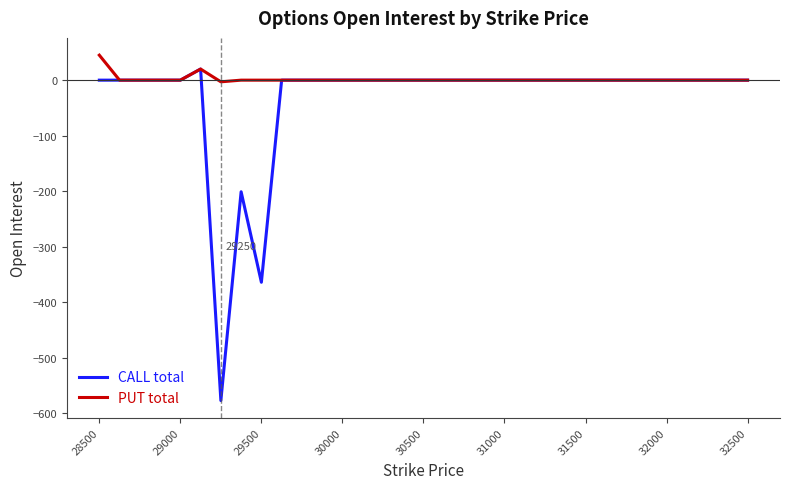

What is the sum of all PUT total values?

62